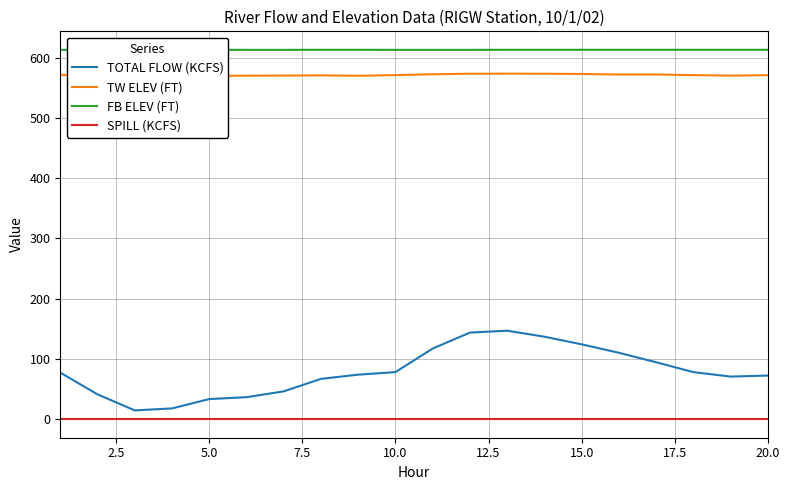

True or false: TOTAL FLOW (KCFS) and SPILL (KCFS) intersect in this chart.

False